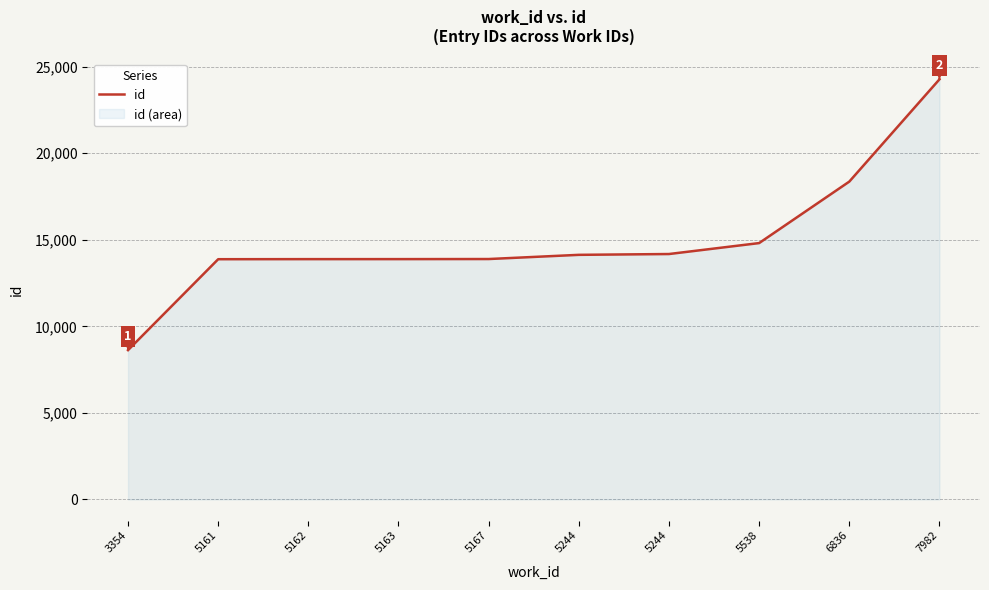

What is the value of the 2nd point from the left?

13879